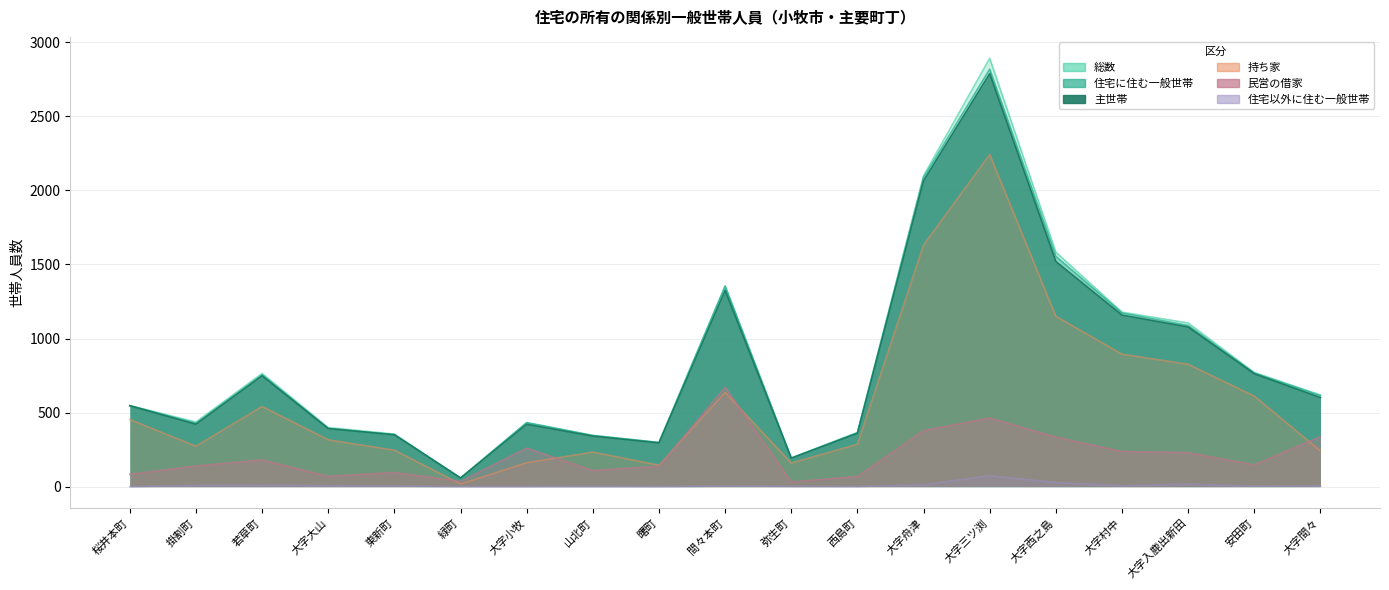

What is the spread (max minus min) of values at 間々本町?

1352